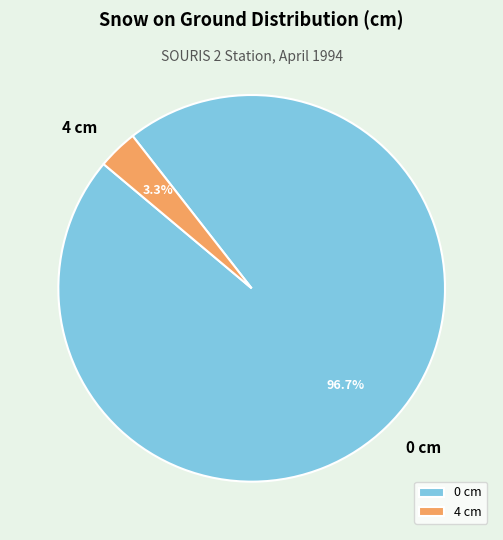

How many slices are in this pie chart?

2